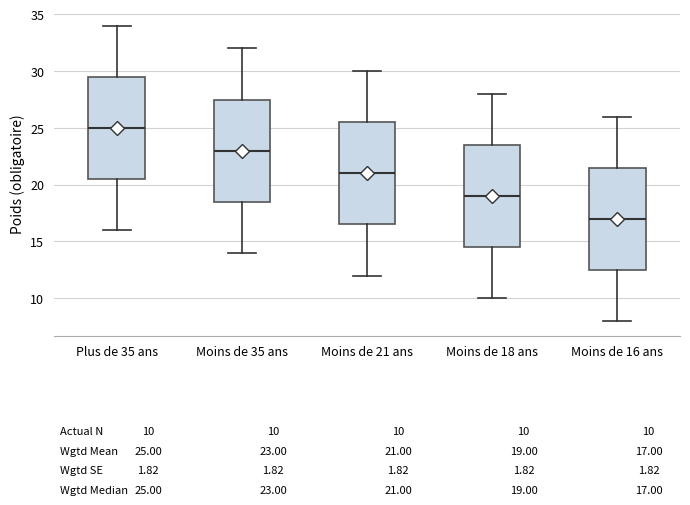

Which box has the highest median line?

Plus de 35 ans